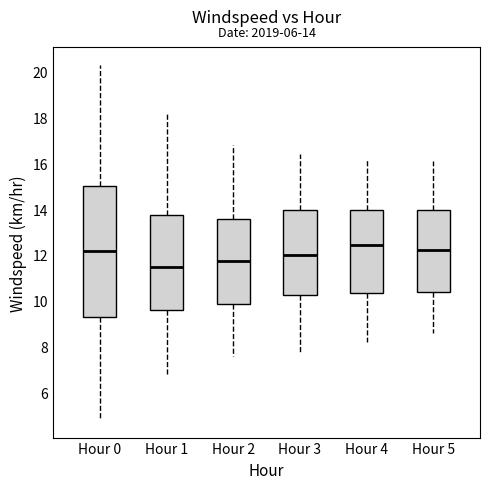

Which box has the lowest median line?

Hour 1